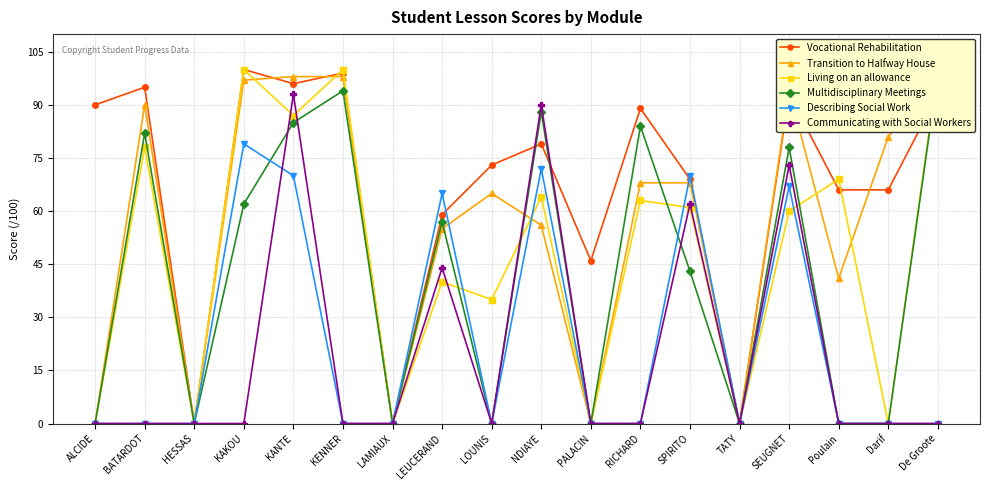

How many data points does each series have?

18